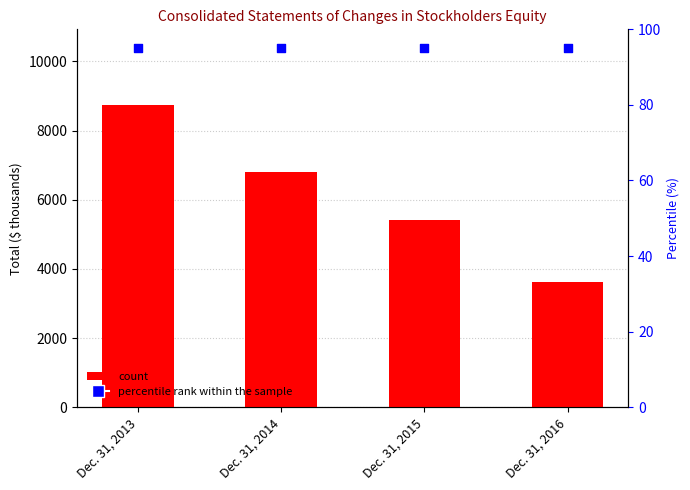

Which series has the largest total across all categories?

Total